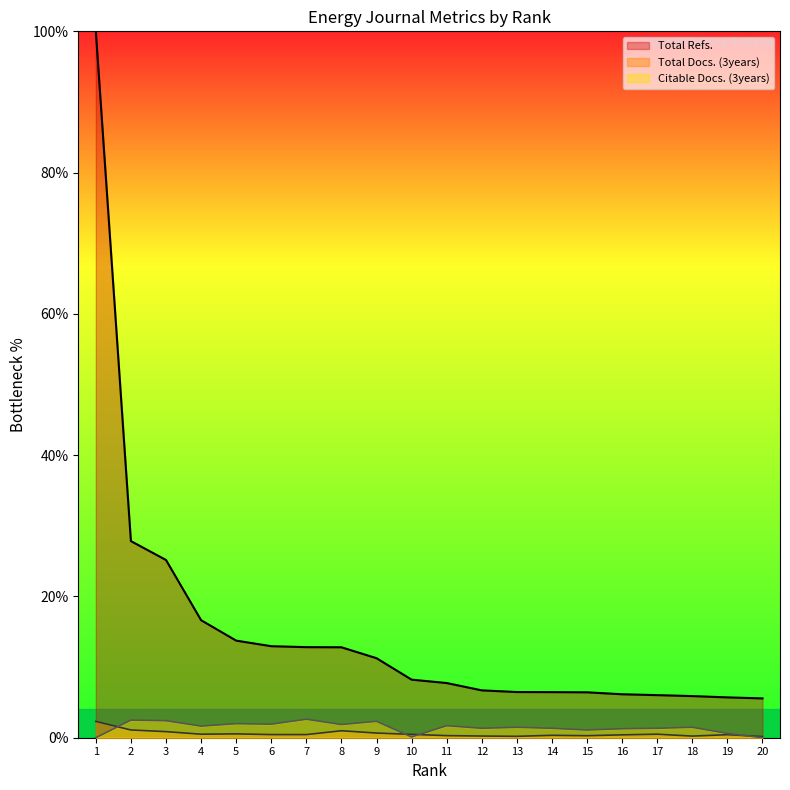

Which category has the highest value in the Citable Docs. (3years) series?

7